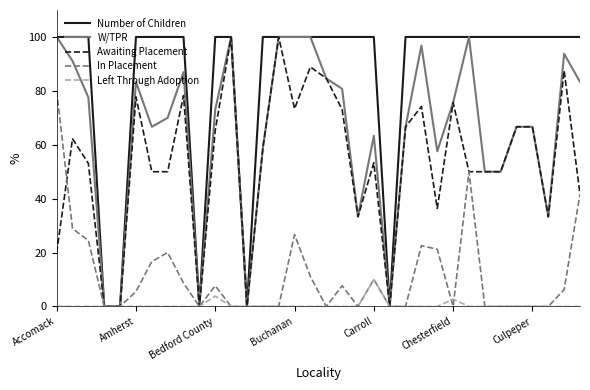

What is the average value of the Left Through Adoption series?

0.5